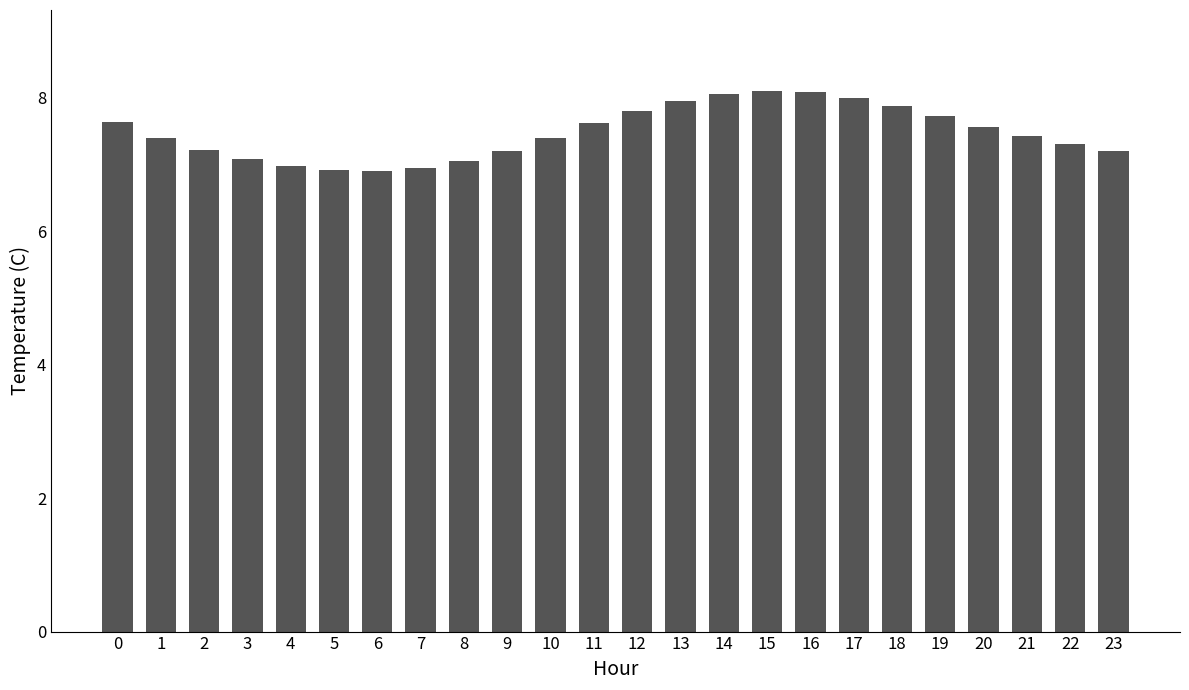

What is the difference between the second highest and minimum values?

1.2